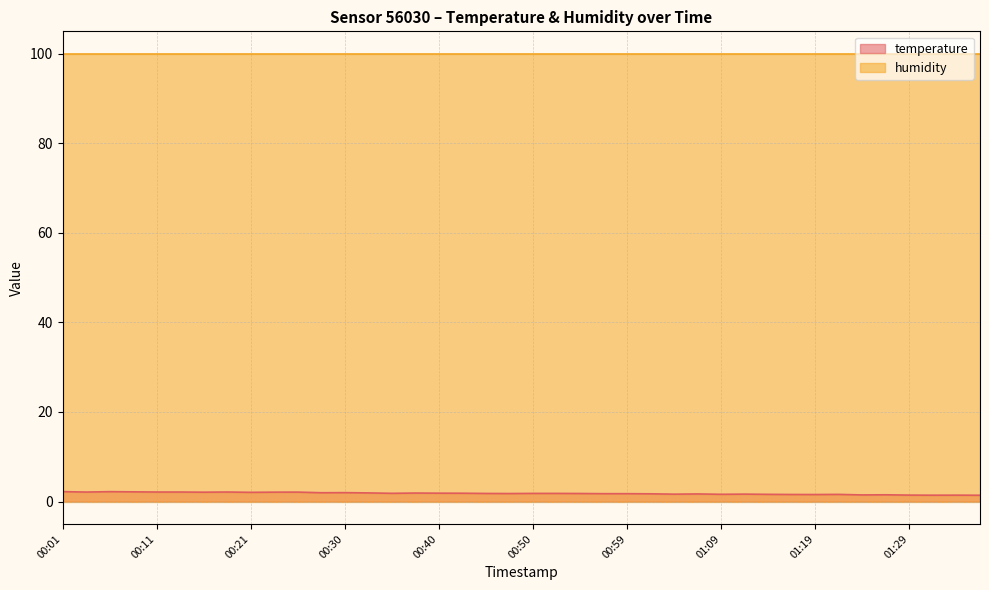

Between 00:52 and 00:16, which is larger?

00:16